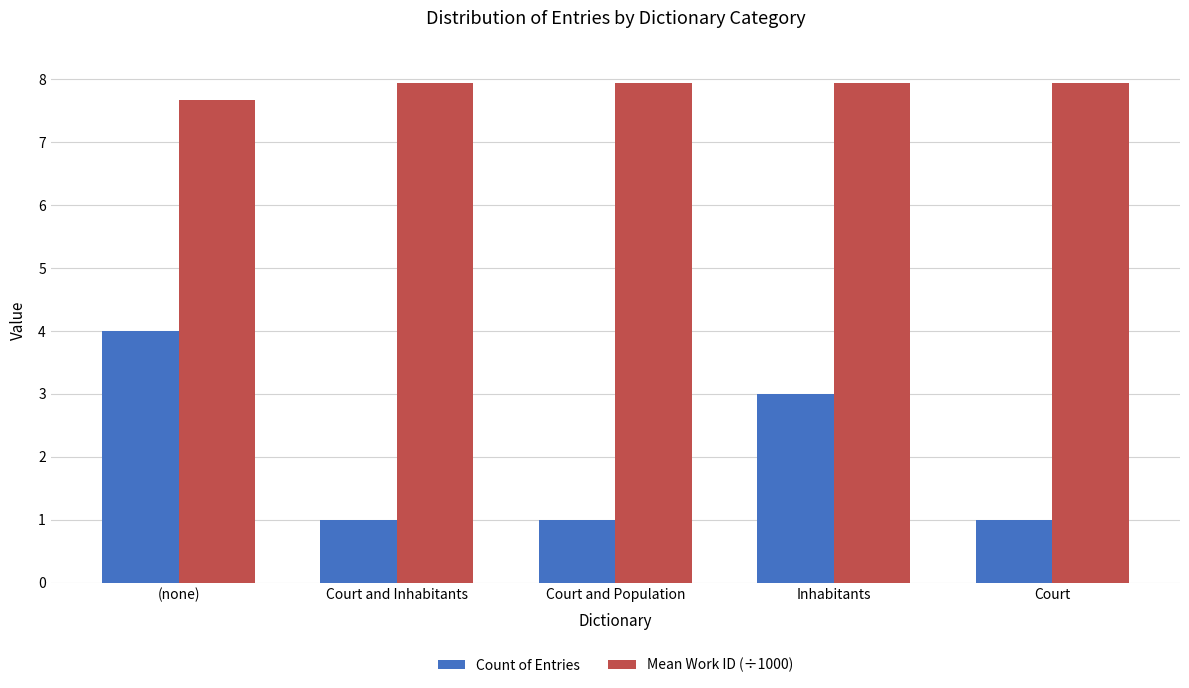

What is the maximum value for Mean Work ID (÷1000)?

7.9